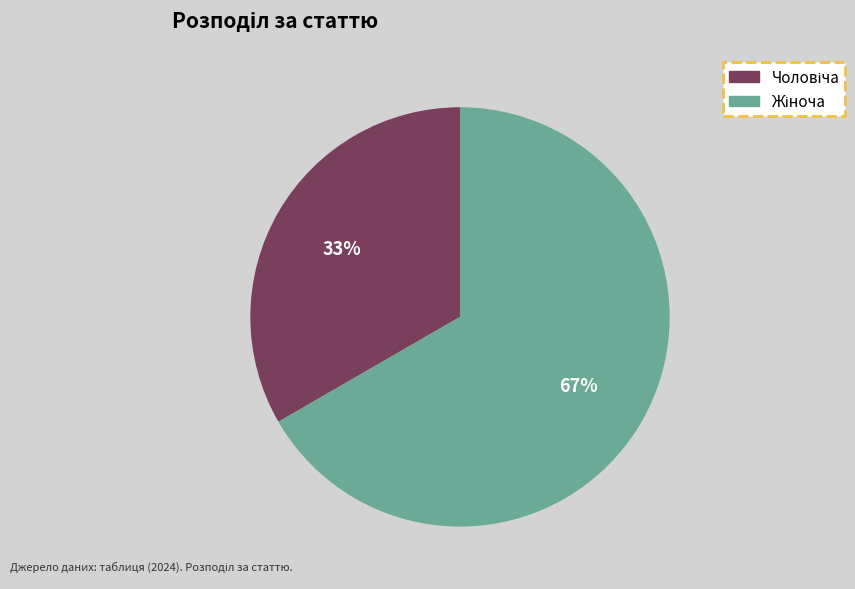

To the nearest percent, what is the average slice percentage?

50%